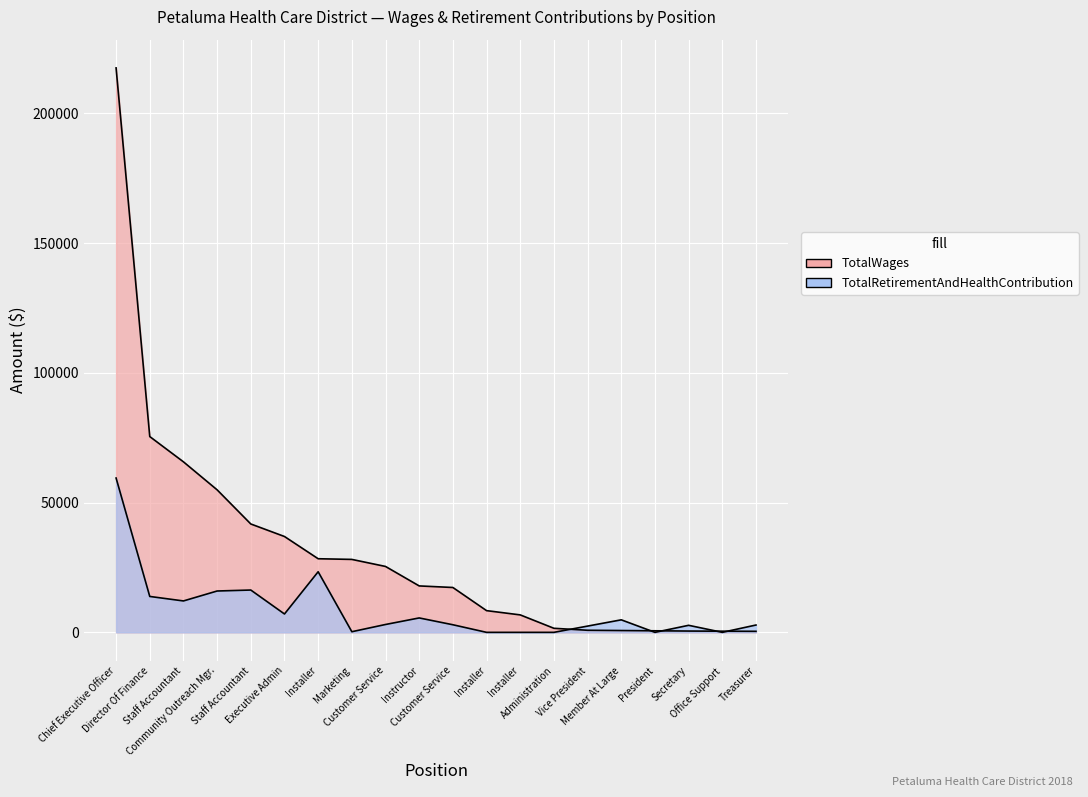

How many times do TotalWages and TotalRetirementAndHealthContribution cross each other?

5